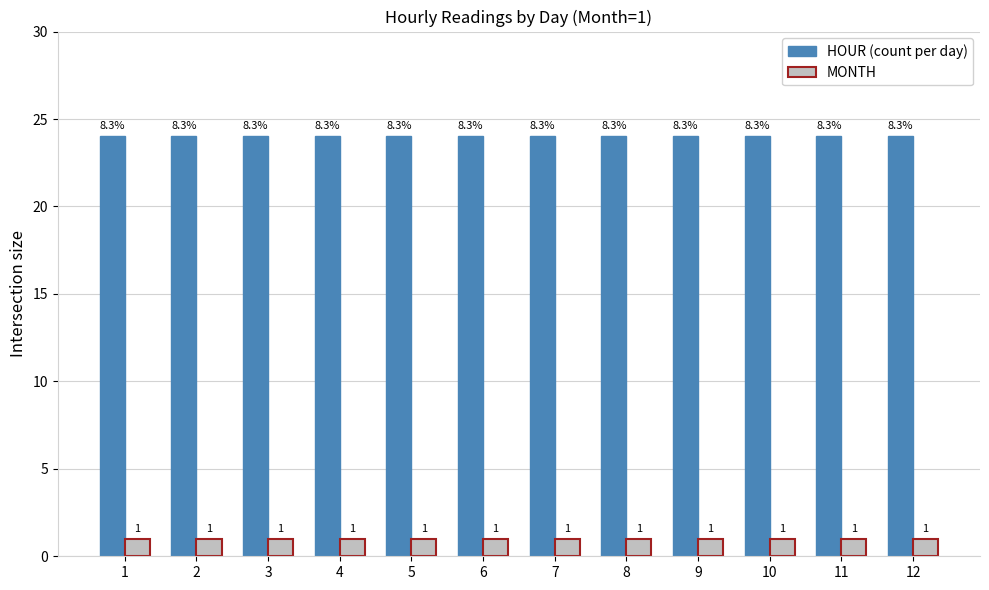

What is the maximum value shown in the chart?

24